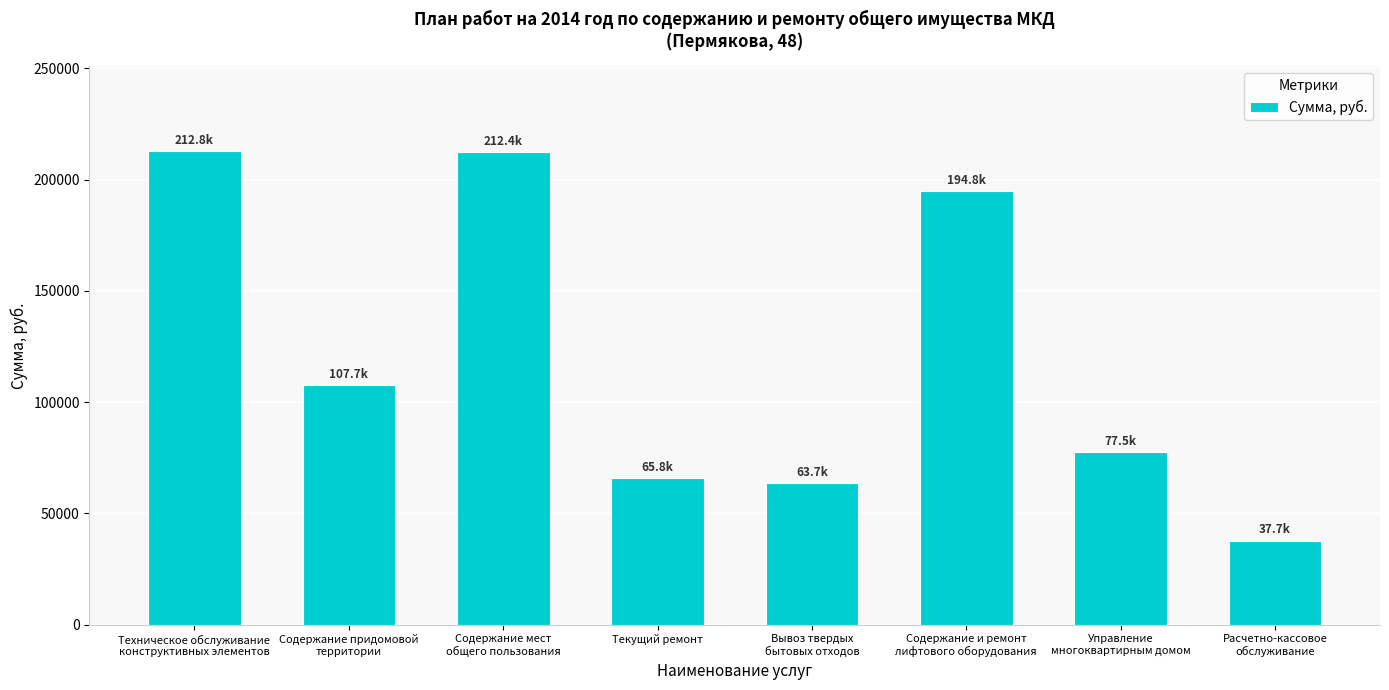

Which has a higher value, Расчетно-кассовое
обслуживание or Управление
многоквартирным домом?

Управление
многоквартирным домом